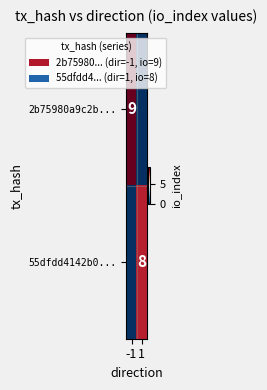

Is the value of 55dfdd4142b0... at 1 greater than the value of 2b75980a9c2b... at -1?

No